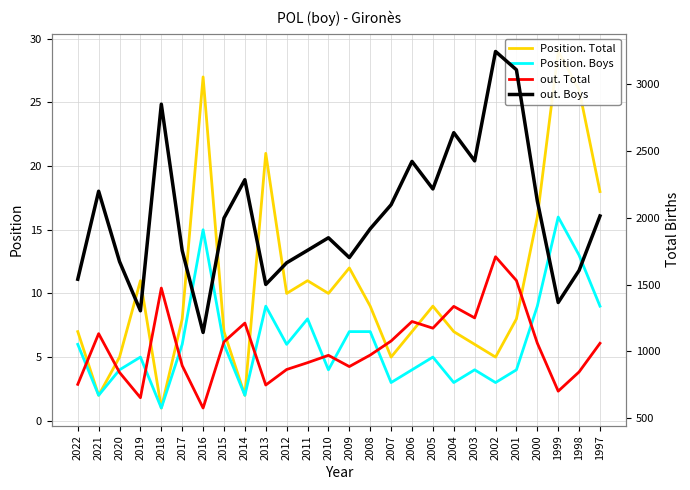

How many interior local valleys does the Position. Boys series have?

8